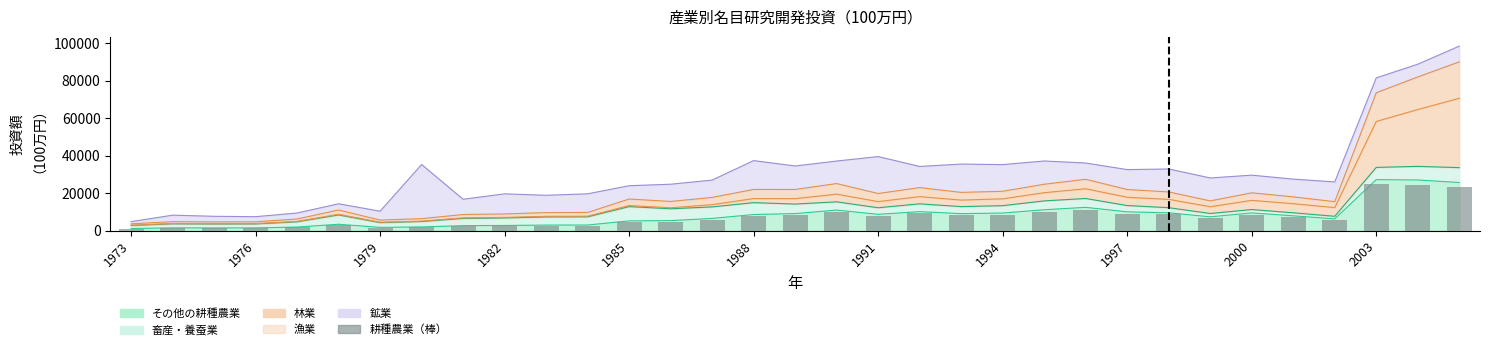

What is the smallest value displayed?

1005.6